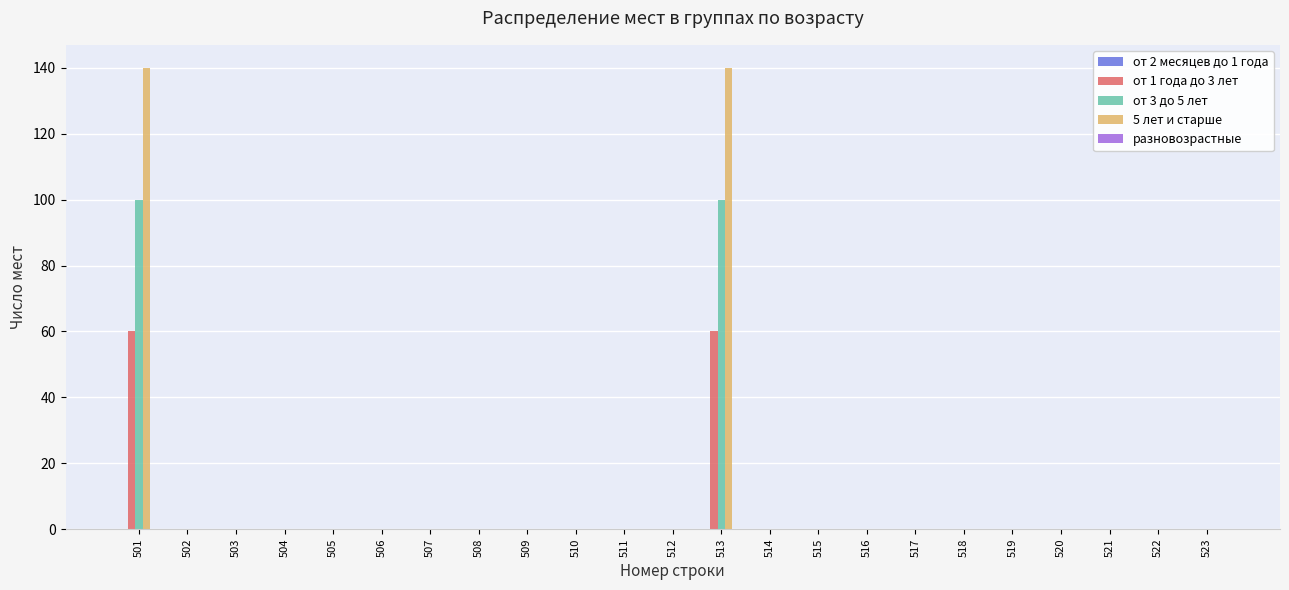

Is it true that от 1 года до 3 лет equals 0 at 511?

True